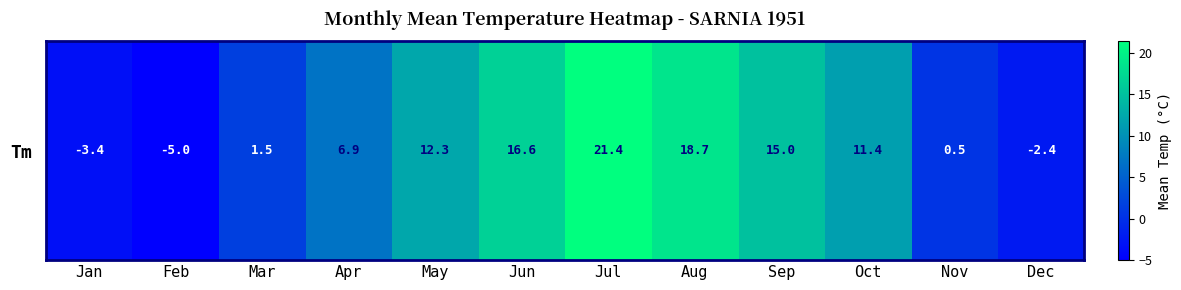

The chart shows a value of 0.5 at Nov. True or false?

True